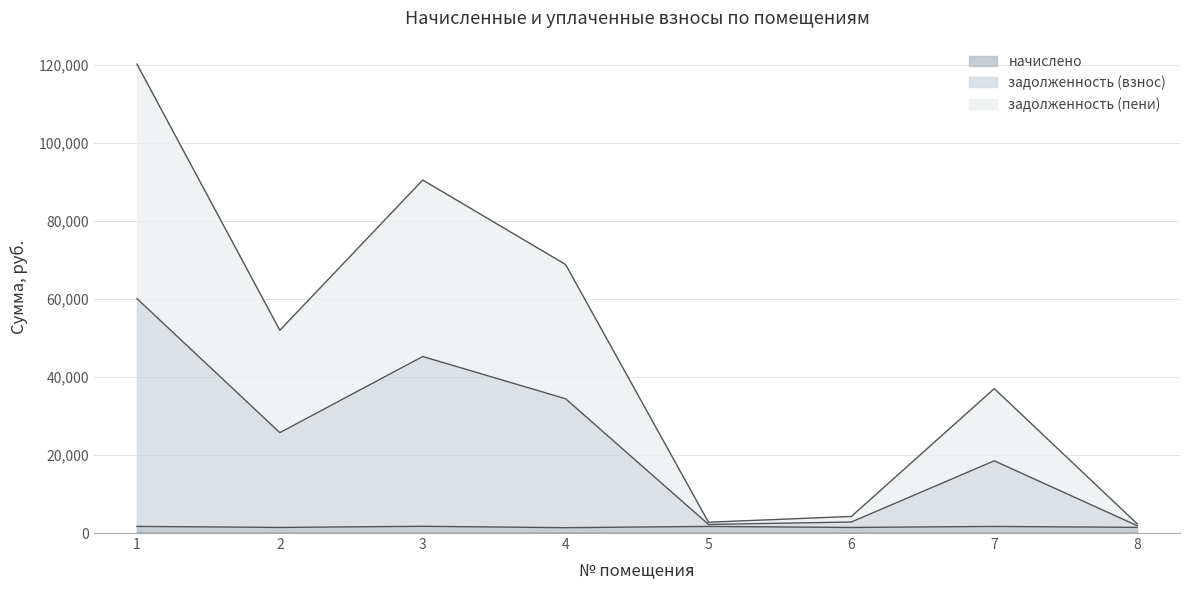

What is the value of the задолженность (пени) point at the 6th from the left?

4253.6